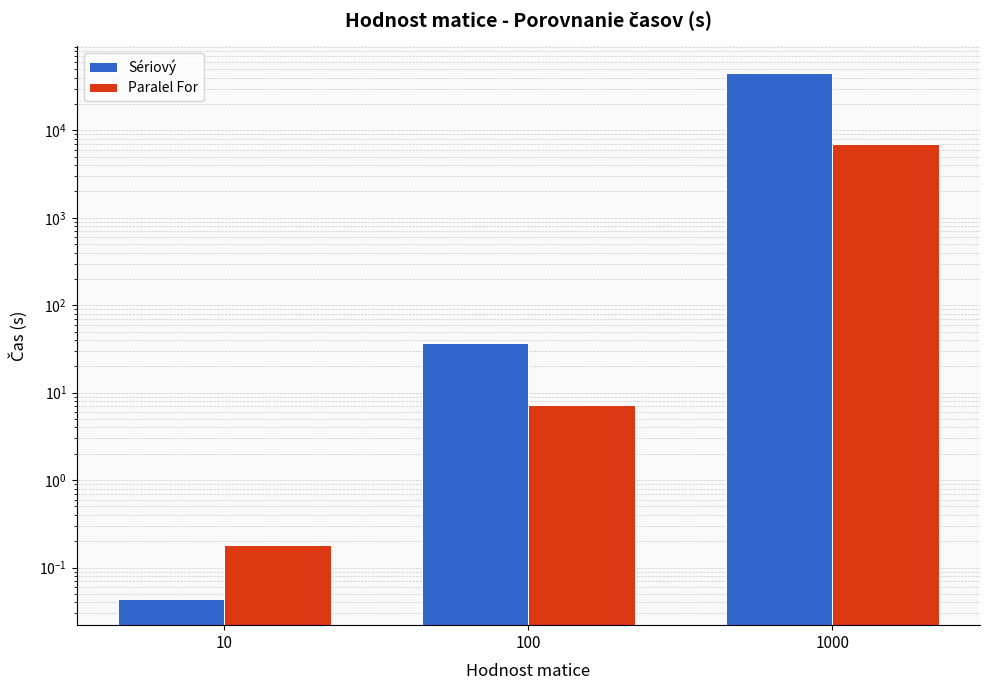

Rank the series by their average value, from lowest to highest.

Paralel For, Sériový